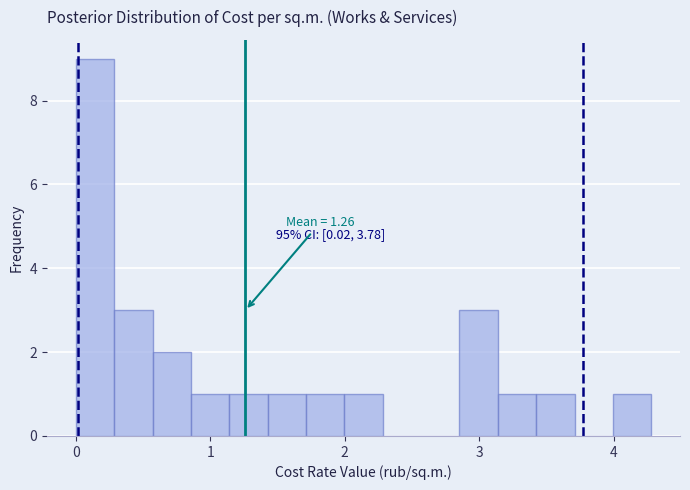

Around what value on the x-axis is the tallest bar? Give the approximate position of its centre, as read against the axis.

0.1